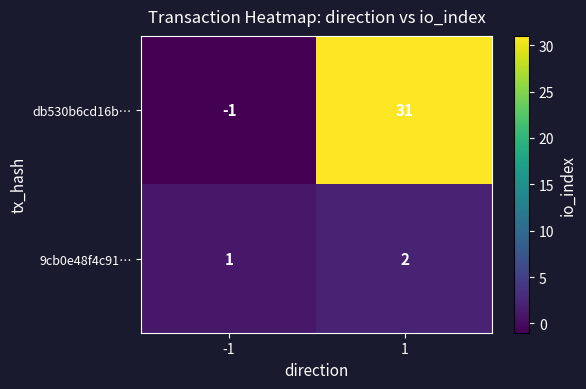

Which series changed the most between -1 and 1?

db530b6cd16b…